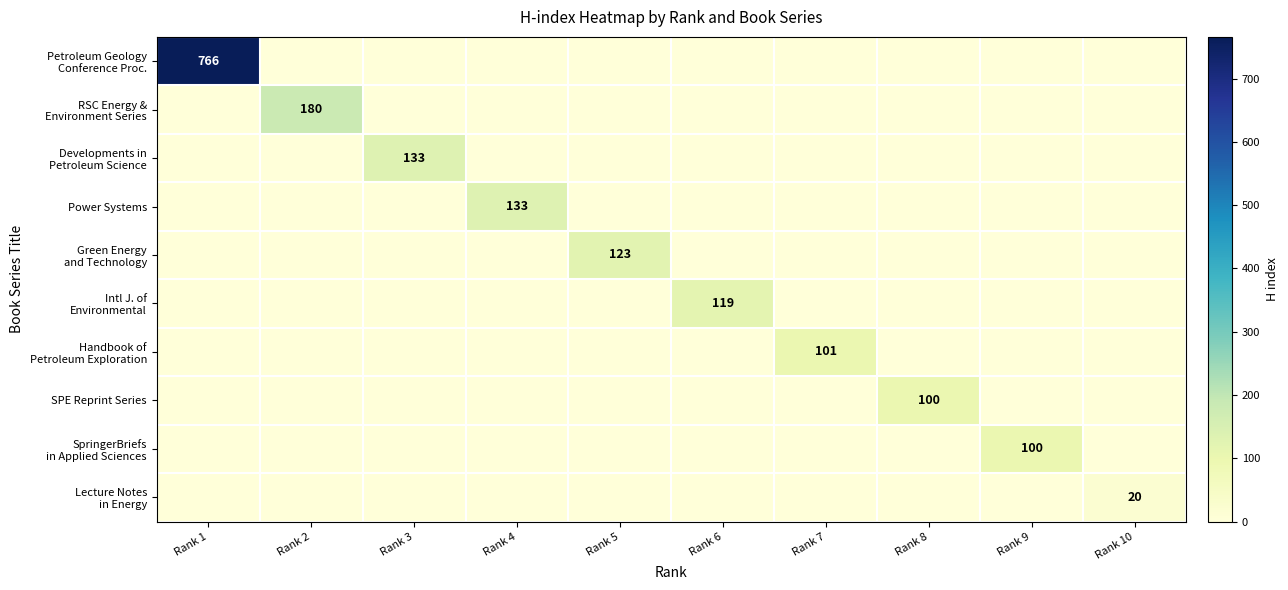

Between Rank 3 and Rank 5, which series saw the biggest shift?

Developments in Petroleum Science